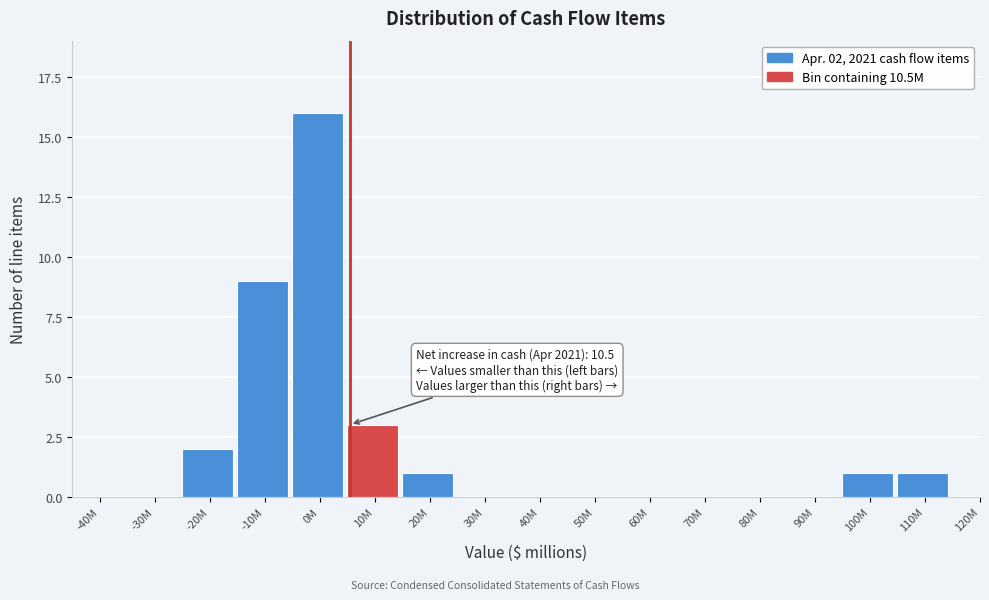

Reading right to left, extract all data points from this chart.

120M=0	110M=1	100M=1	90M=0	80M=0	70M=0	60M=0	50M=0	40M=0	30M=0	20M=1	10M=3	0M=16	-10M=9	-20M=2	-30M=0	-40M=0